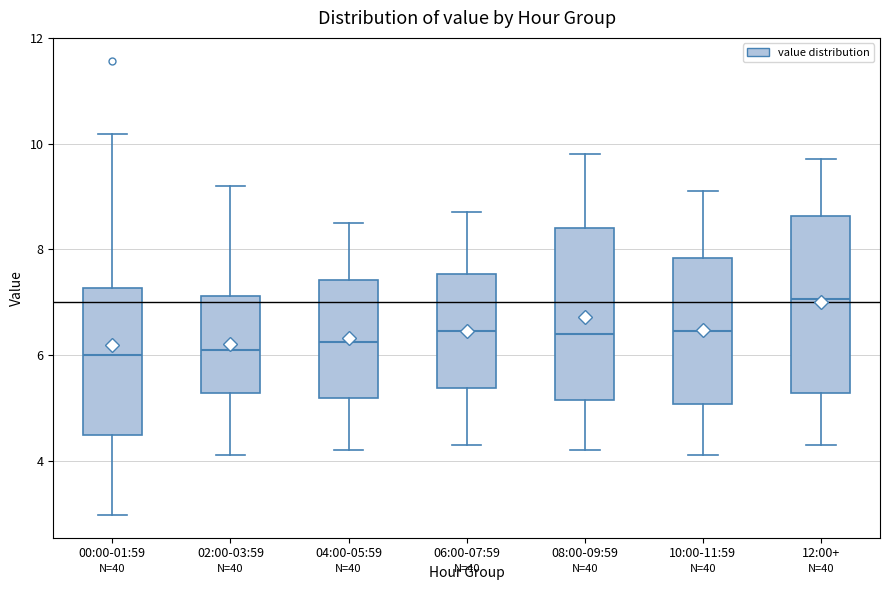

Reading left to right, transcribe this box plot: for each box, give where its median line is, the range the box spans, and where its two whiskers end, as read against the y-axis. The values are not printed on the chart, so give them approximately, as read against the axis.

00:00-01:59: median 6.0, box 4.4 to 7.2, whiskers 3.0 to 10.2
02:00-03:59: median 6.2, box 5.2 to 7.2, whiskers 4.2 to 9.2
04:00-05:59: median 6.2, box 5.2 to 7.4, whiskers 4.2 to 8.6
06:00-07:59: median 6.4, box 5.4 to 7.6, whiskers 4.4 to 8.8
08:00-09:59: median 6.4, box 5.2 to 8.4, whiskers 4.2 to 9.8
10:00-11:59: median 6.4, box 5.0 to 7.8, whiskers 4.2 to 9.2
12:00+: median 7.0, box 5.2 to 8.6, whiskers 4.4 to 9.8